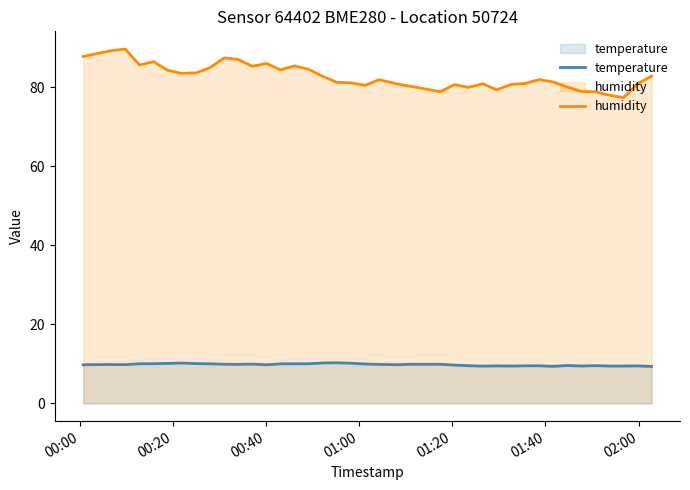

True or false: humidity and temperature intersect in this chart.

False